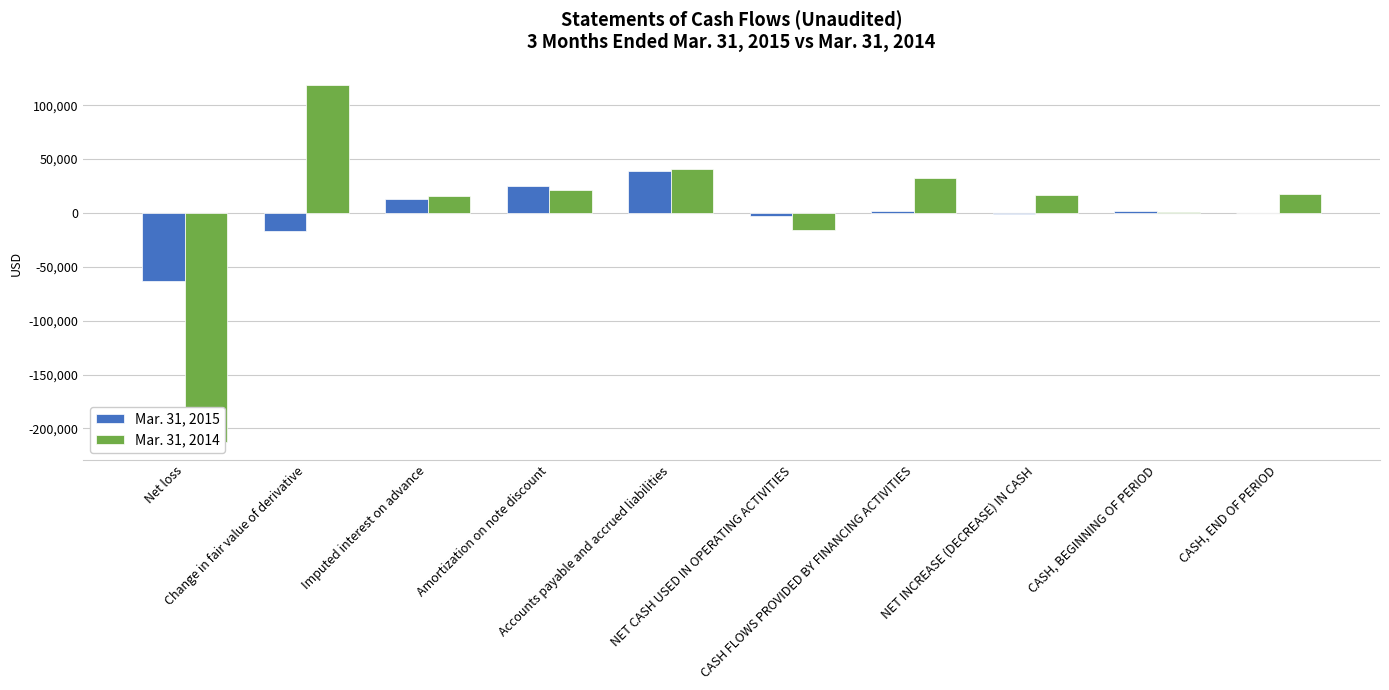

What is the sum of the Mar. 31, 2014 values at Net loss and CASH, BEGINNING OF PERIOD?

-211543